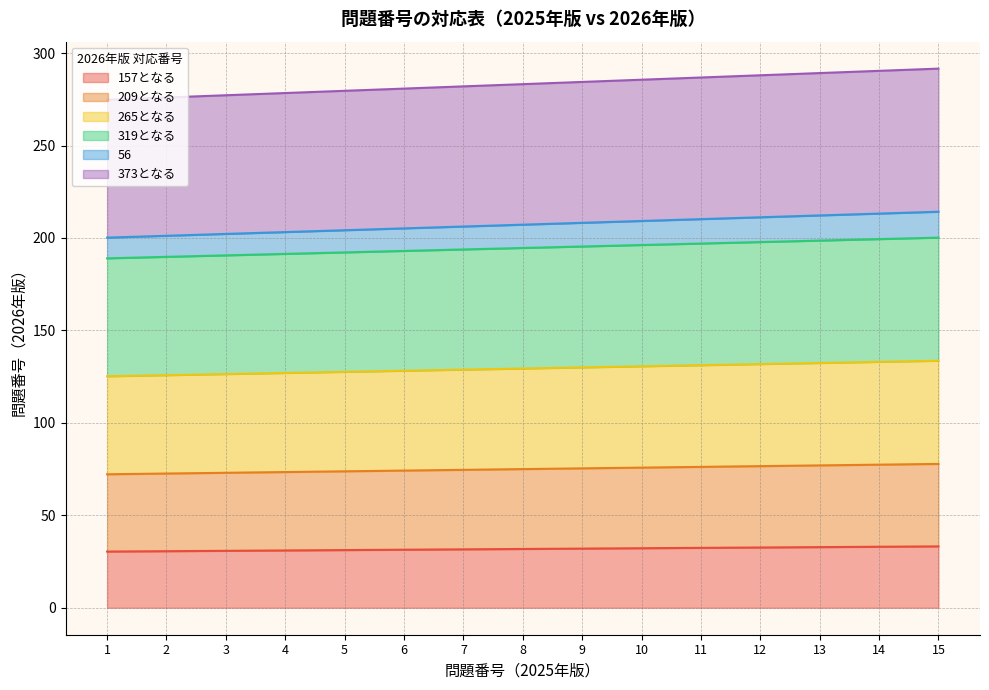

What is the lowest value of the 157となる series?

30.4